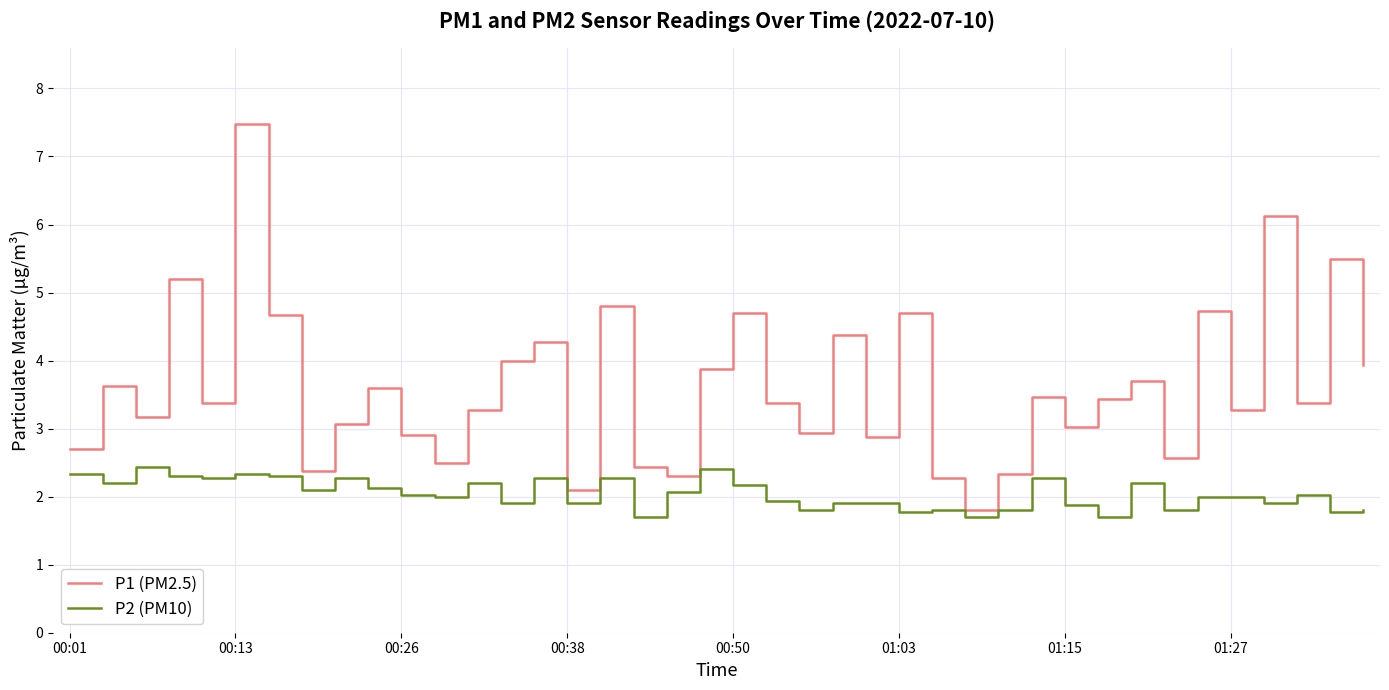

What is the smallest value displayed?

1.7